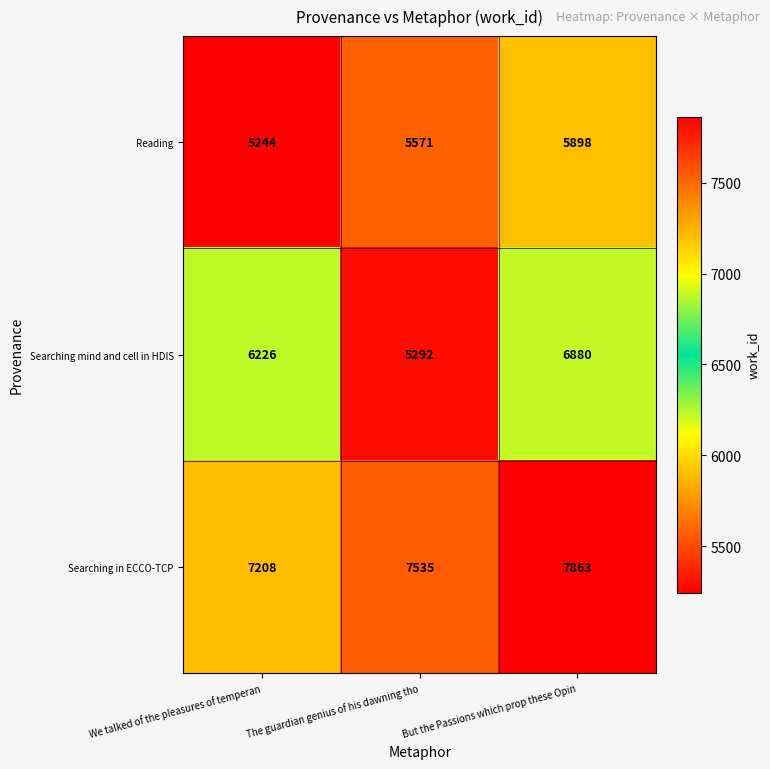

How many distinct data groups are displayed?

3